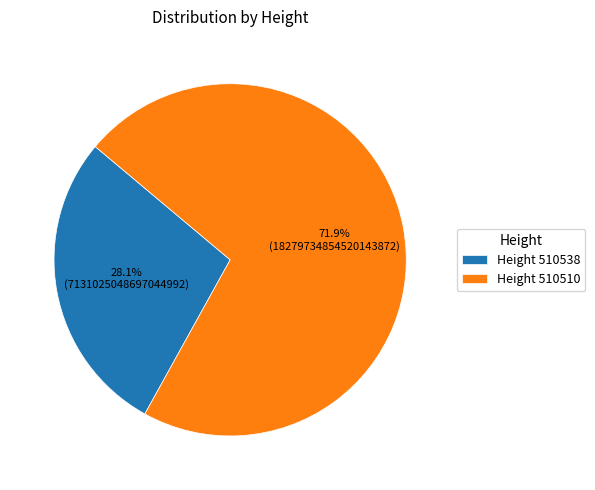

What is the largest slice in the pie chart?

Height 510510